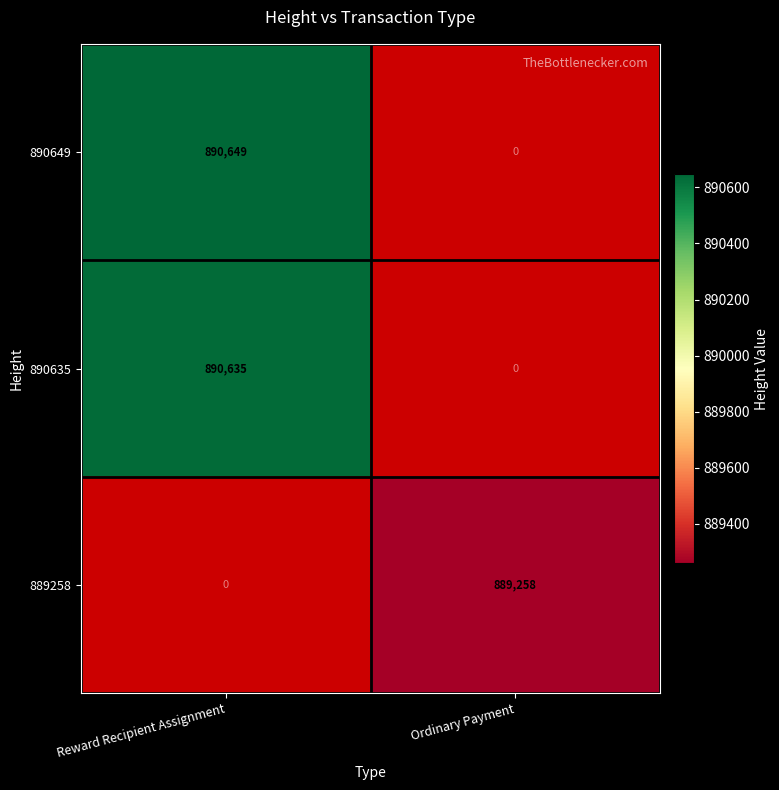

True or false: 889258 has a value of 889258 at Ordinary Payment.

True